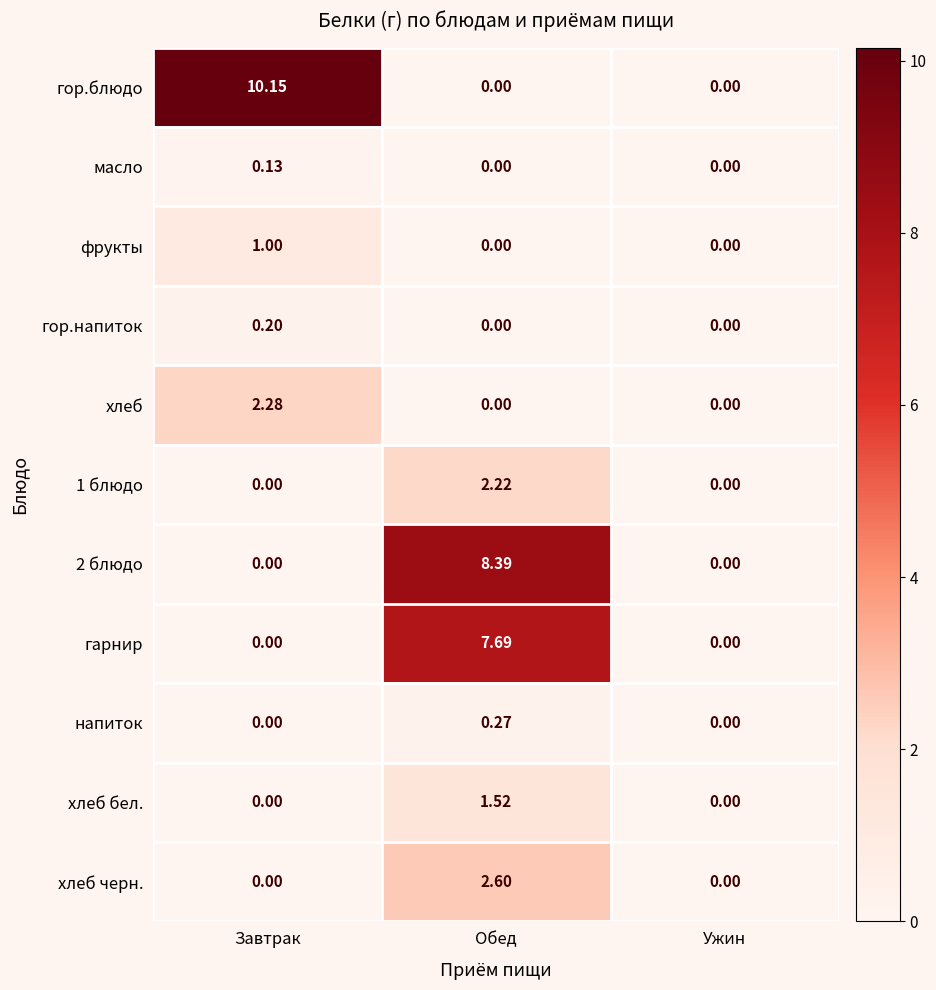

Which series has the widest spread of values?

гор.блюдо